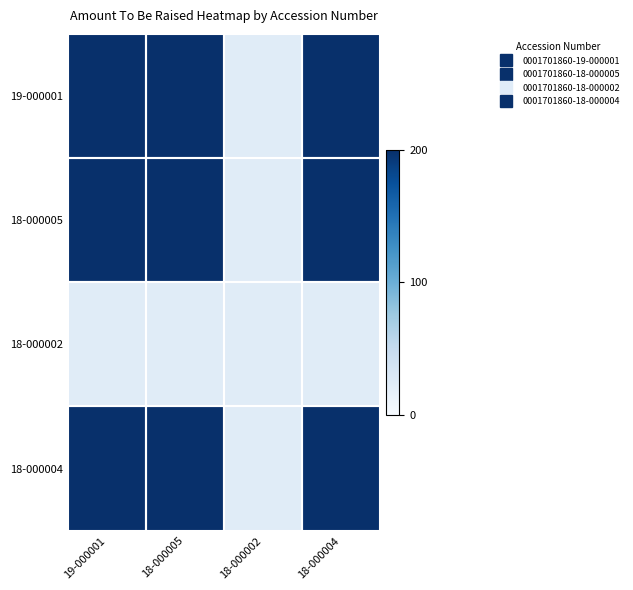

Reading right to left, list all the values displayed in this chart.

19-000001: 18-000004=200	18-000002=23	18-000005=200	19-000001=200
18-000005: 18-000004=200	18-000002=23	18-000005=200	19-000001=200
18-000002: 18-000004=23	18-000002=23	18-000005=23	19-000001=23
18-000004: 18-000004=200	18-000002=23	18-000005=200	19-000001=200